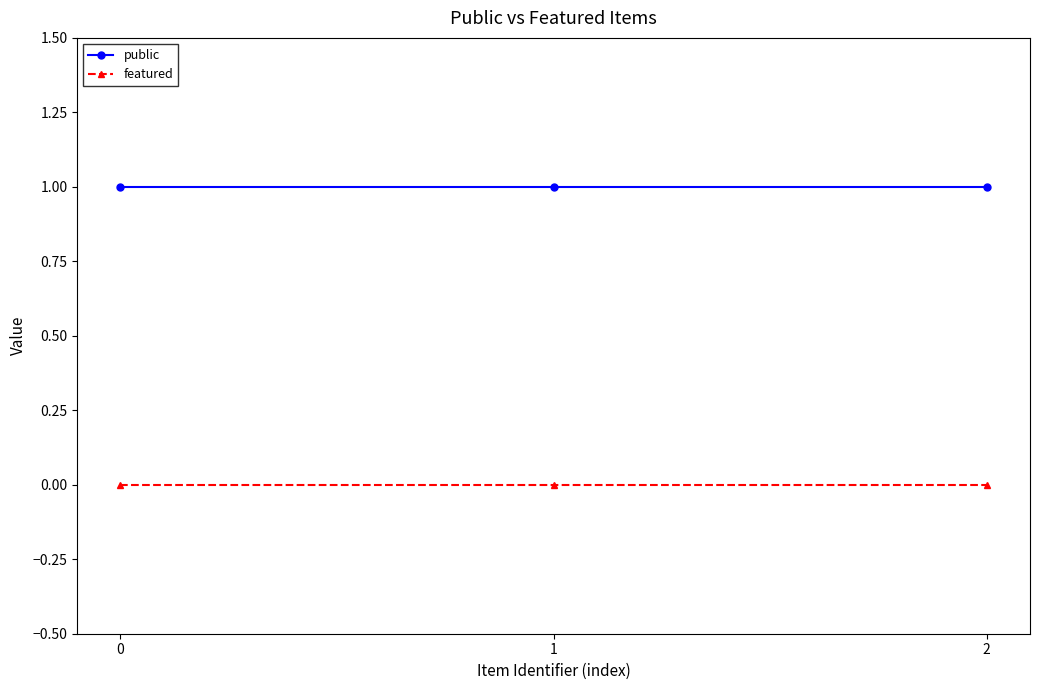

Reading left to right, extract all data points from this chart.

public: 0=1	1=1	2=1
featured: 0=0	1=0	2=0